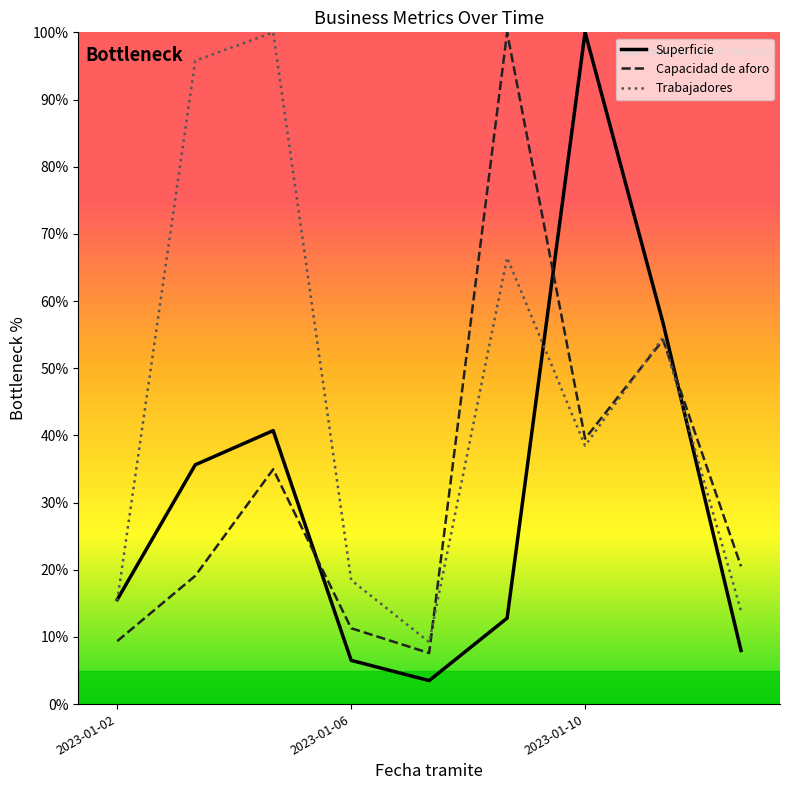

Which series has the largest total across all categories?

Trabajadores